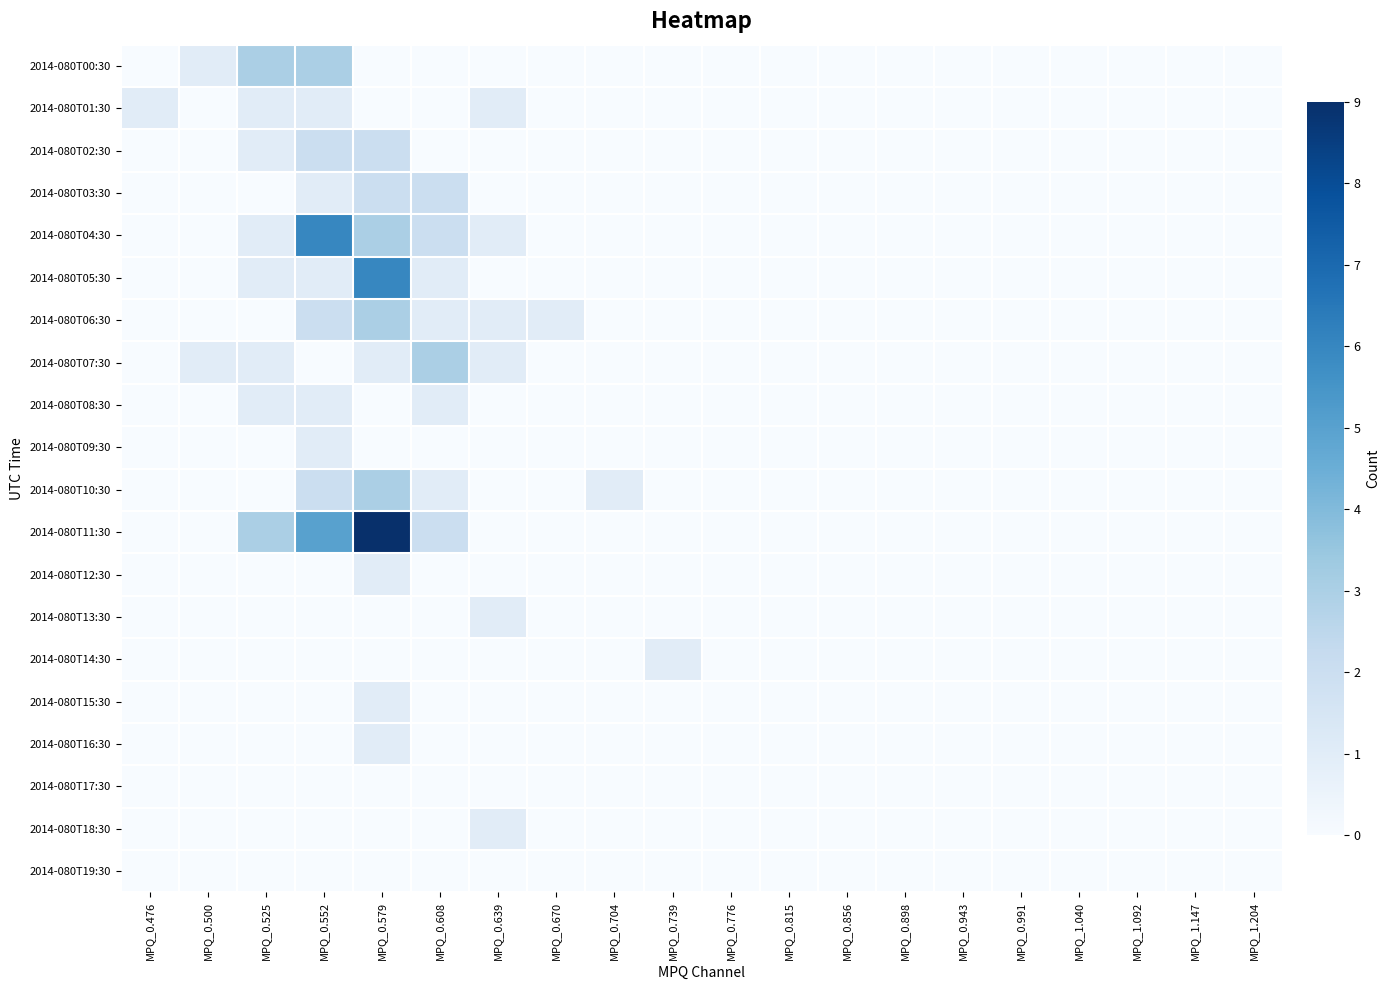

Which series has the largest total across all categories?

2014-080T11:30